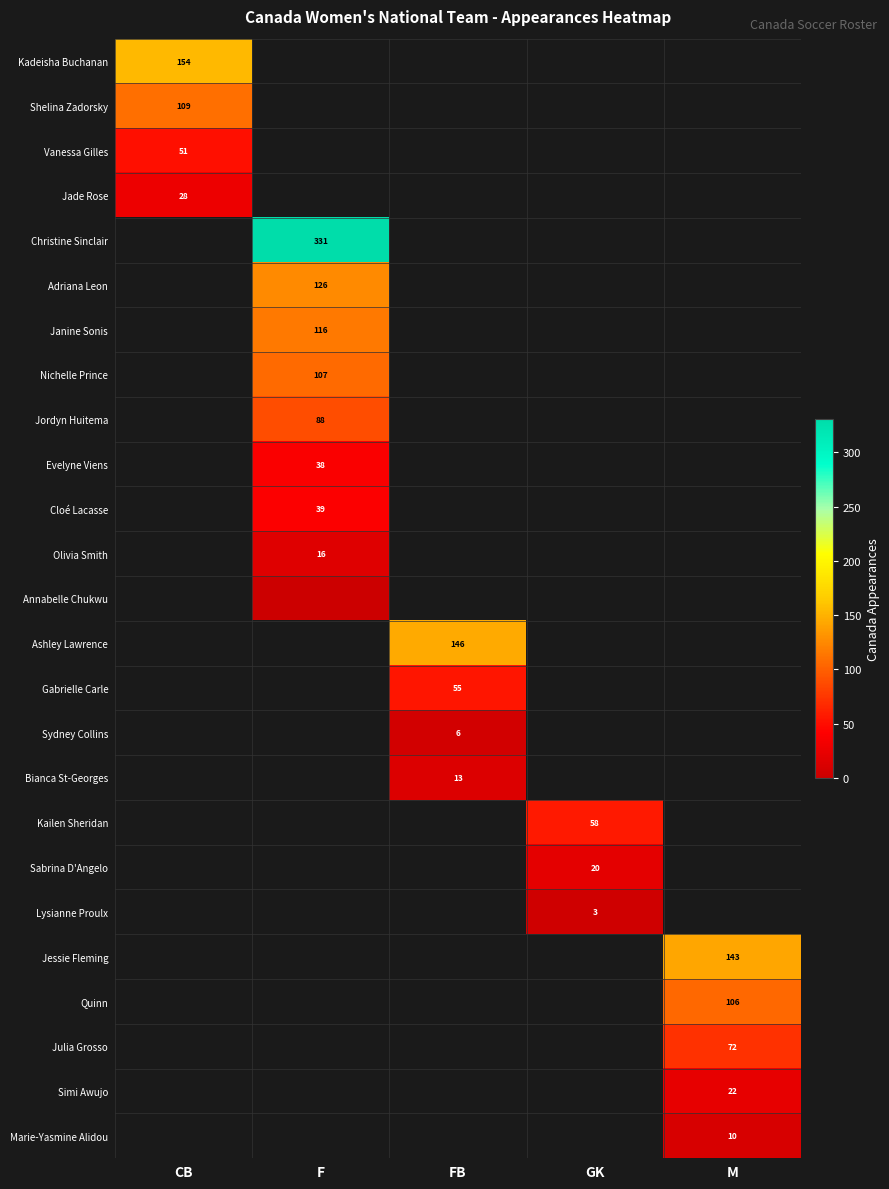

Count the number of data series in this chart.

25